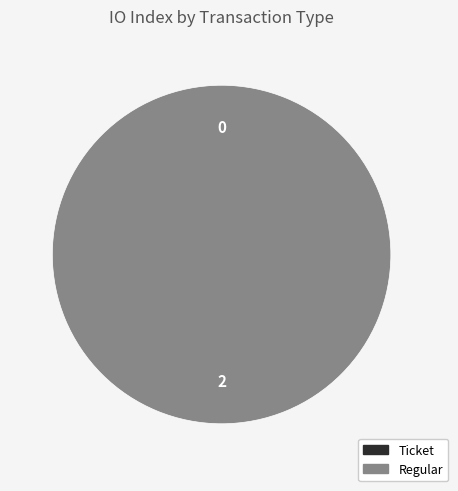

The Regular slice represents 99% of the pie. True or false?

False